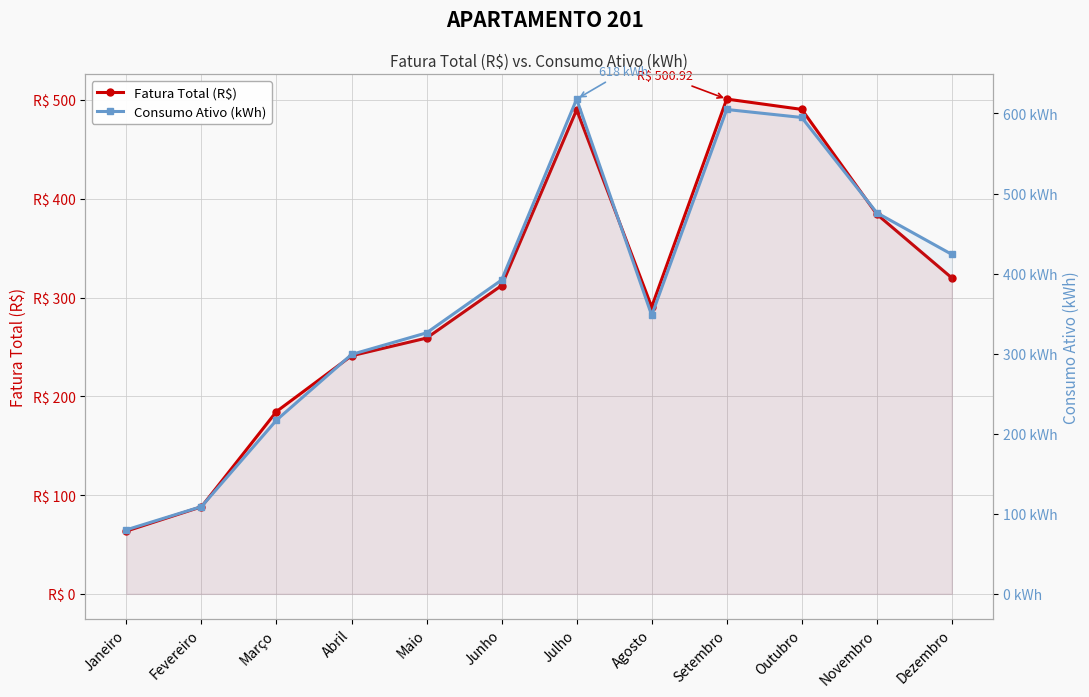

At which category does the chart reach its peak across all series?

Julho